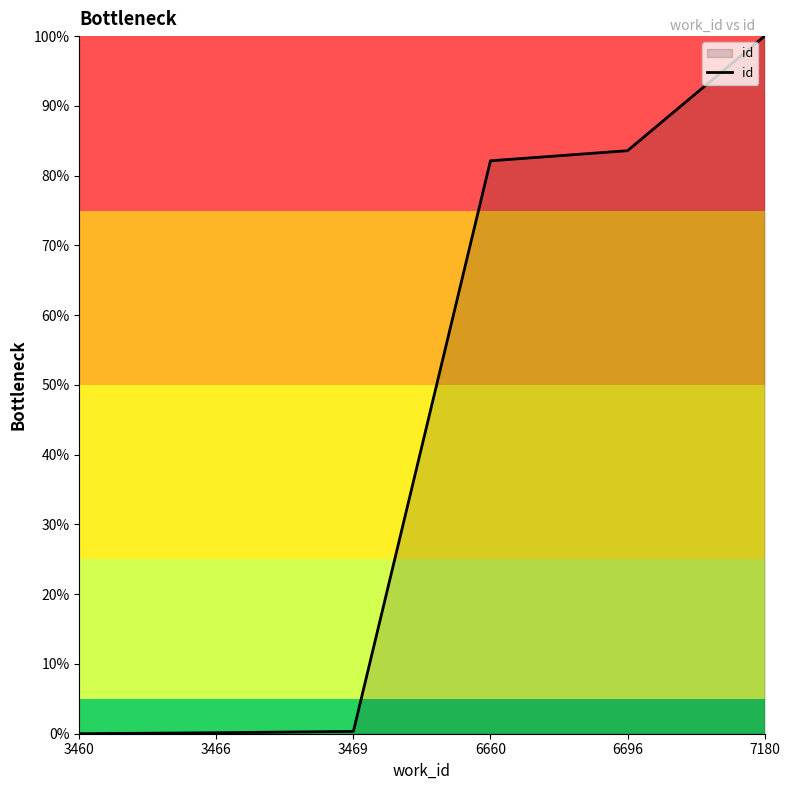

What is the difference between the maximum and minimum values?

100.0